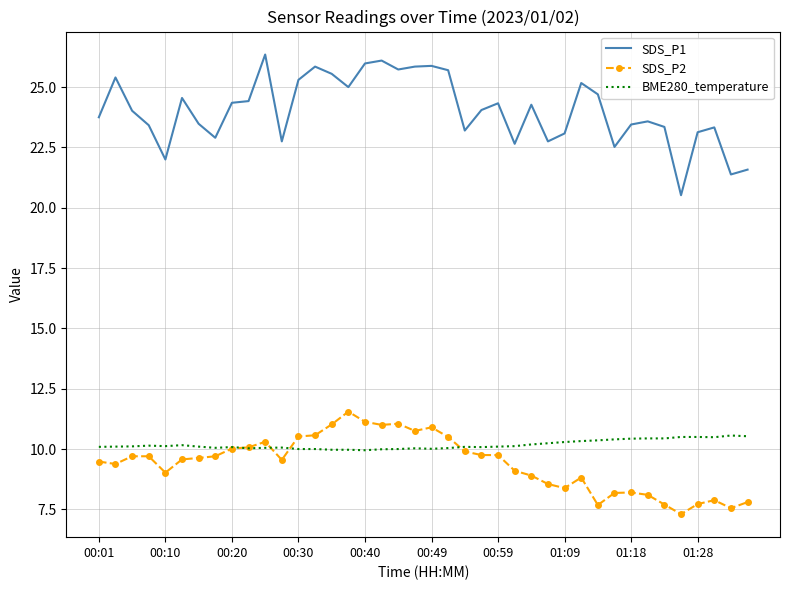

Which series has the largest range (max minus min)?

SDS_P1